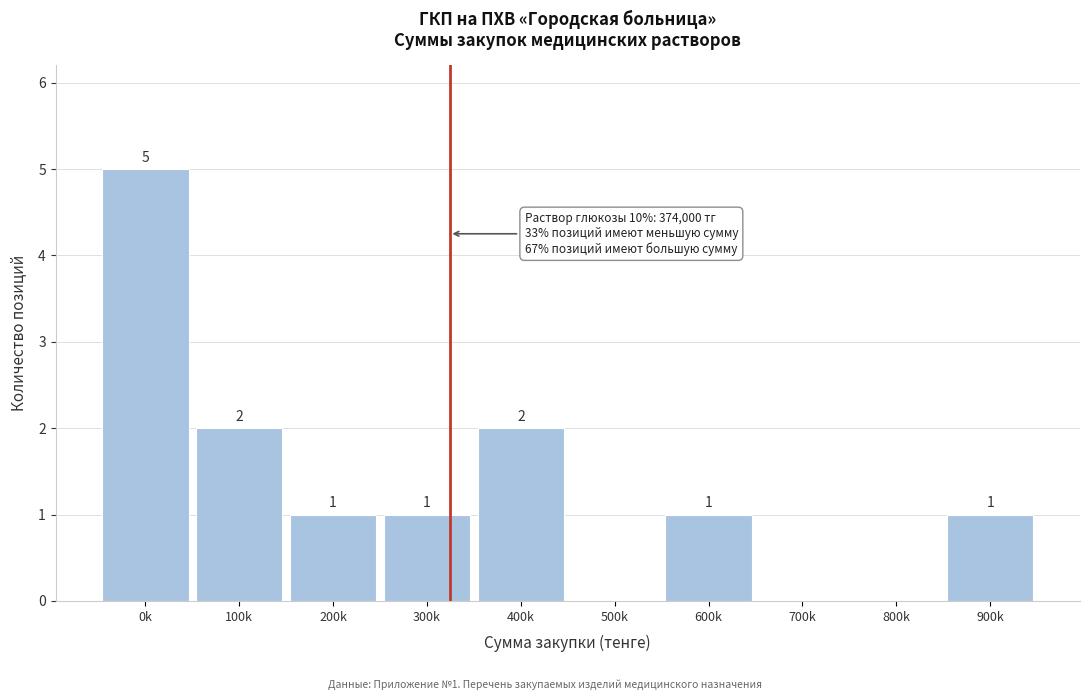

Reading left to right, what are all the values shown in this chart?

0k=5	100k=2	200k=1	300k=1	400k=2	500k=0	600k=1	700k=0	800k=0	900k=1